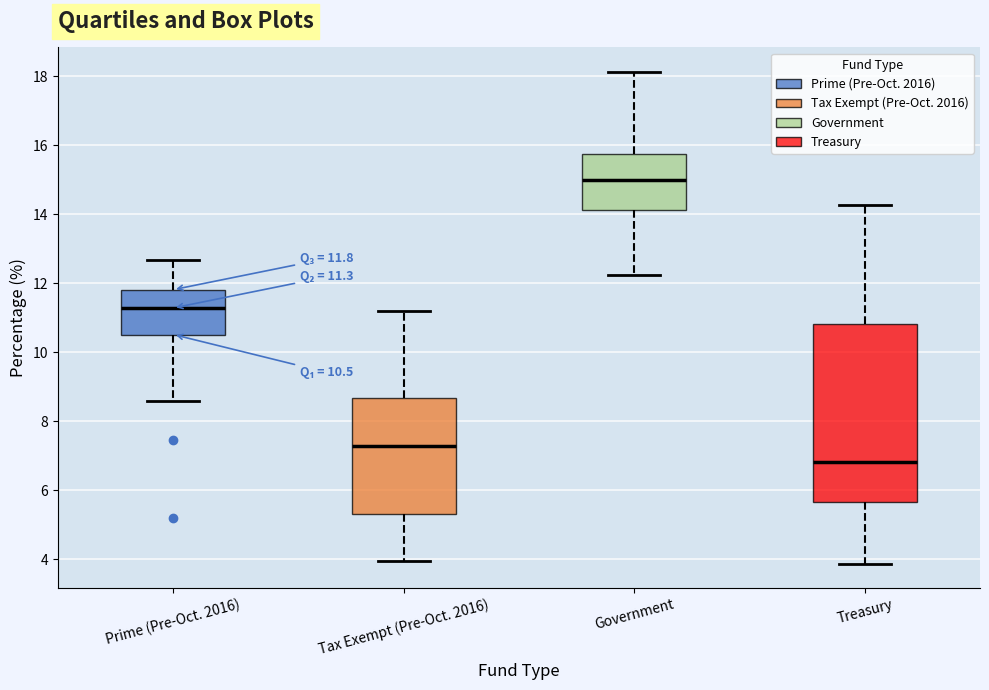

Comparing the boxes themselves (not the whiskers), which one is the tallest?

Treasury